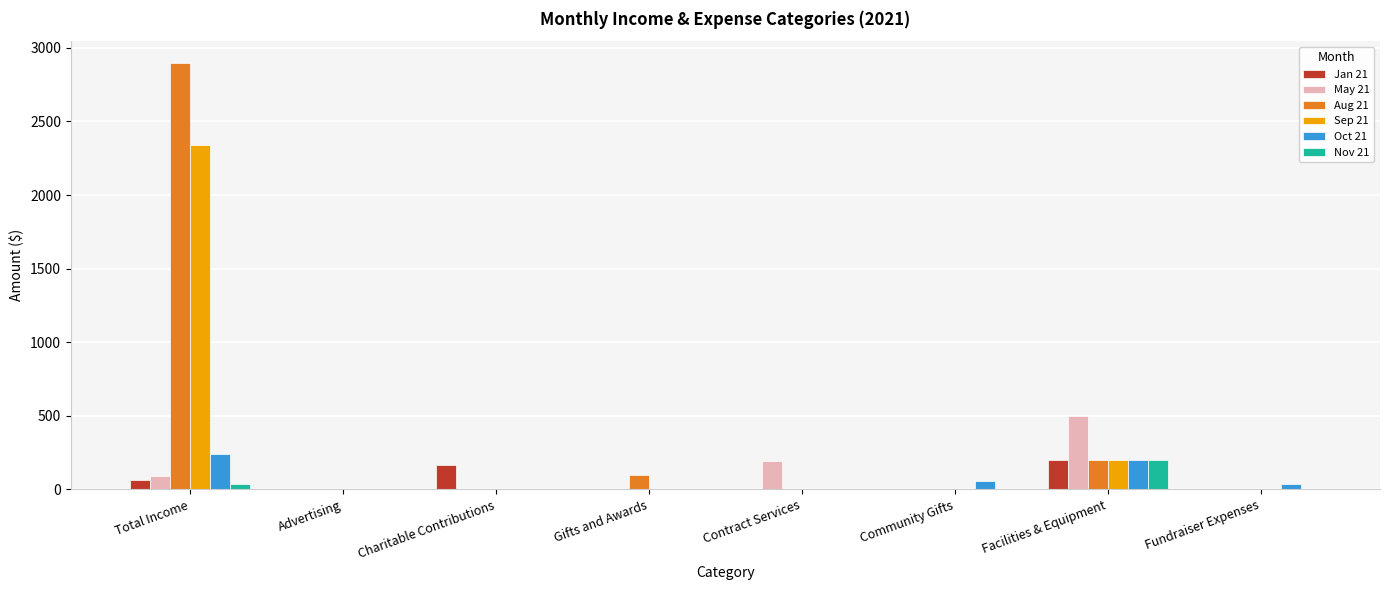

The value of Sep 21 at Charitable Contributions is 0.0. True or false?

True